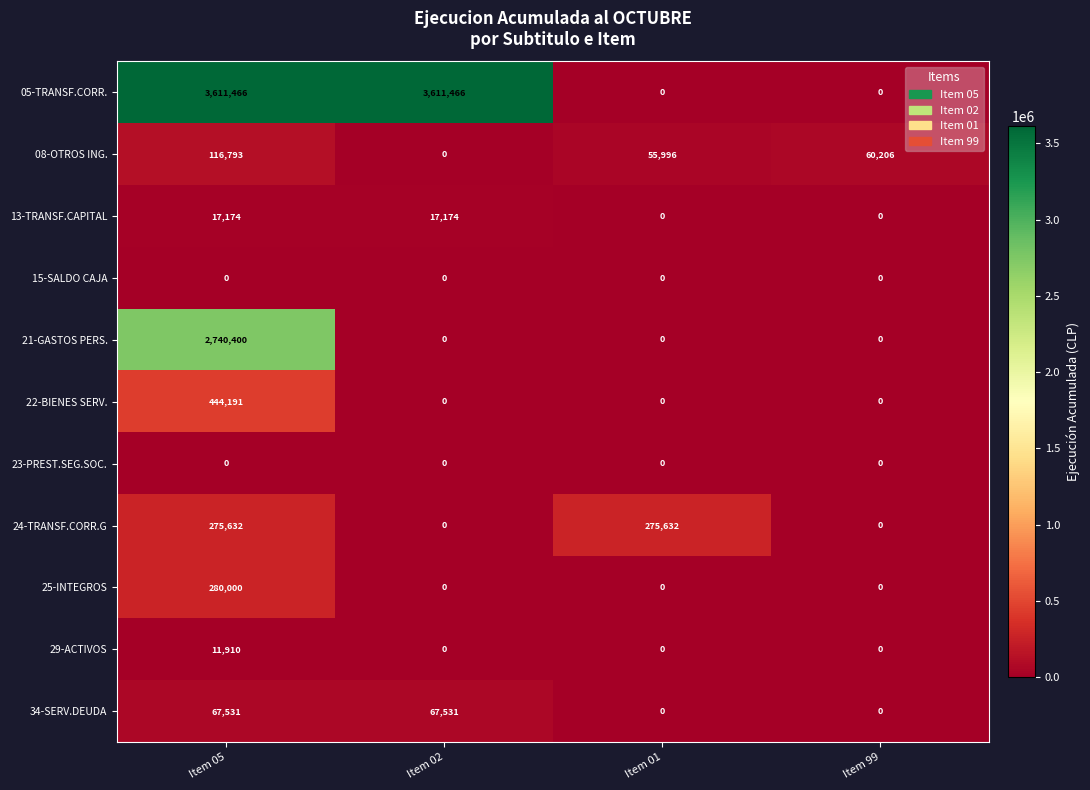

What is the highest value of the 05-TRANSF.CORR. series?

3611466